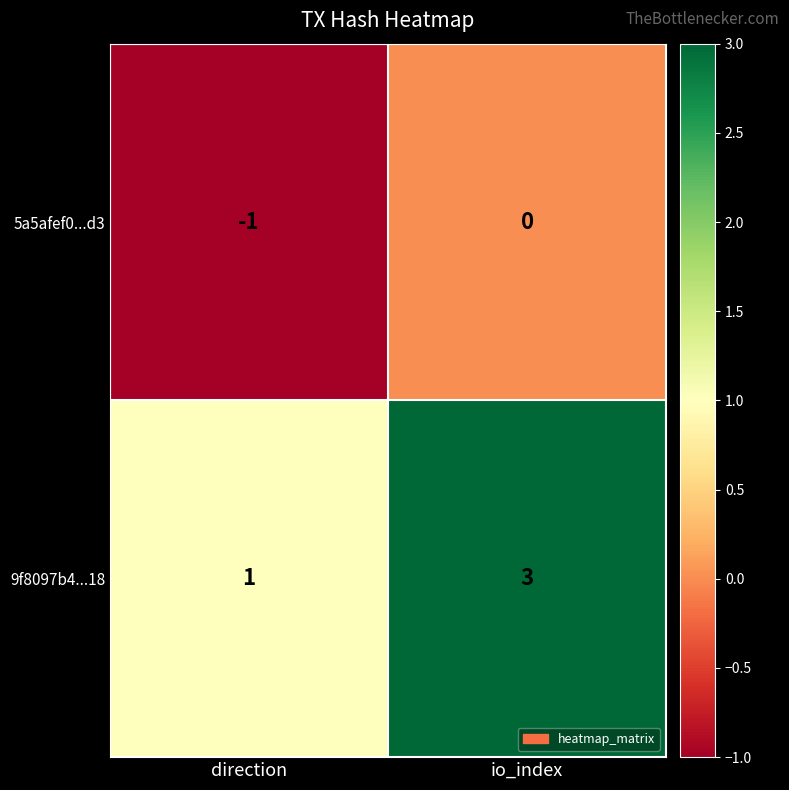

What is the sum of all 9f8097b4...18 values?

4